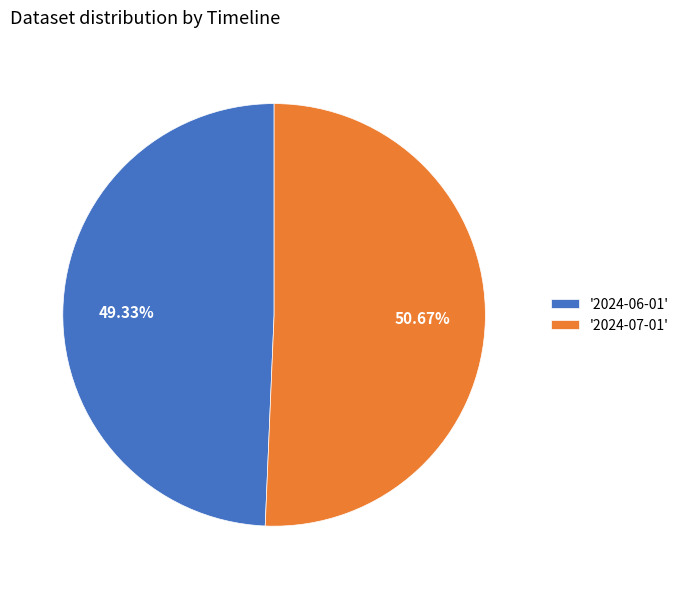

Rank the categories by value from lowest to highest.

'2024-06-01', '2024-07-01'